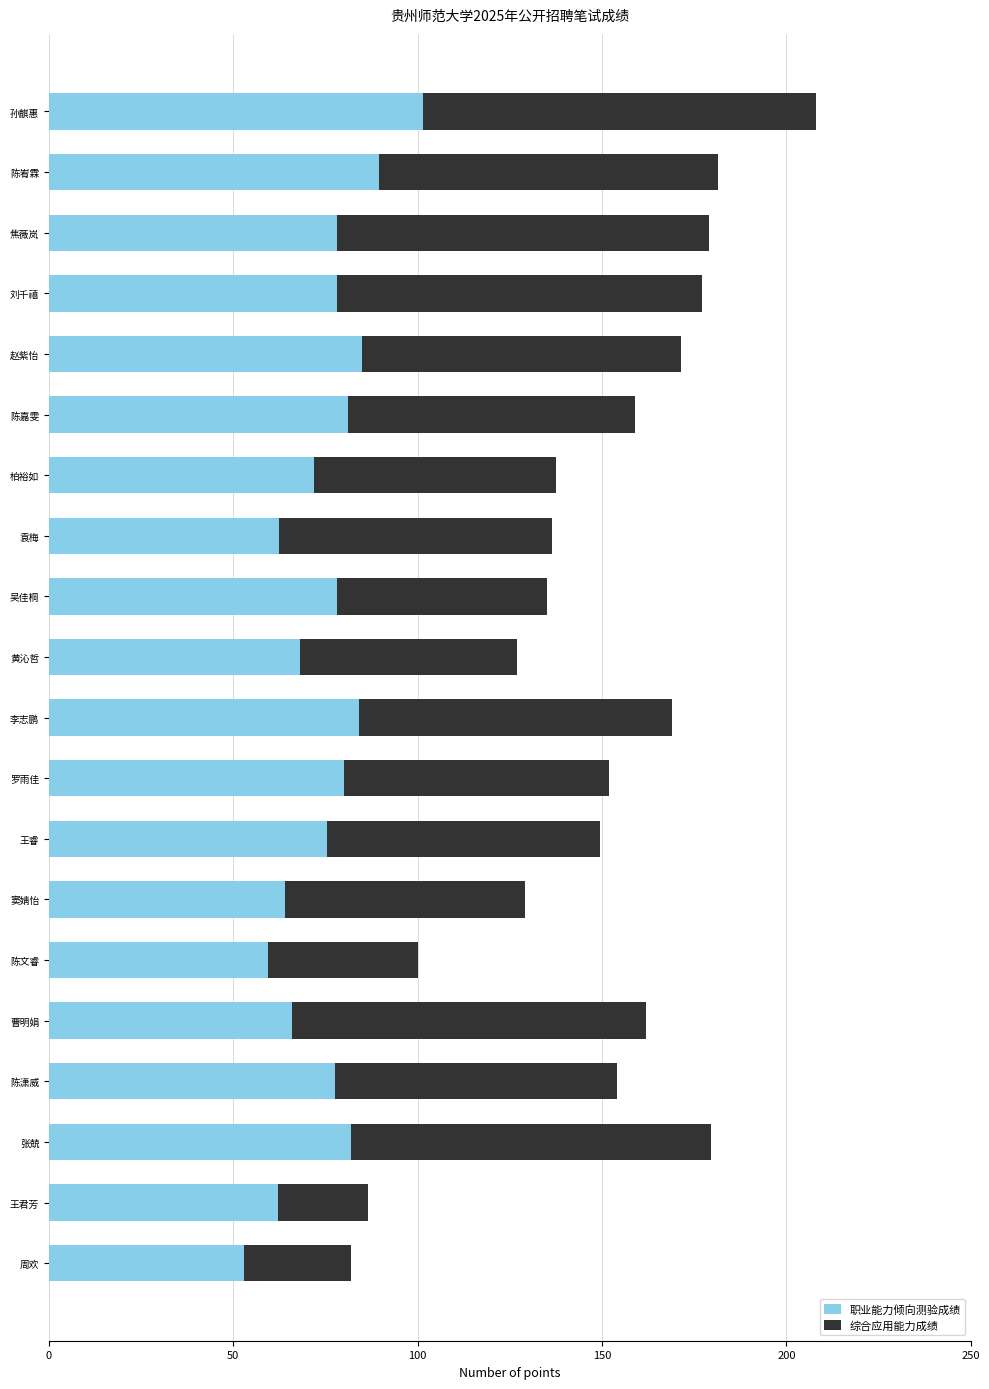

The value of 职业能力倾向测验成绩 at 陈峟霖 is 34.7. True or false?

False